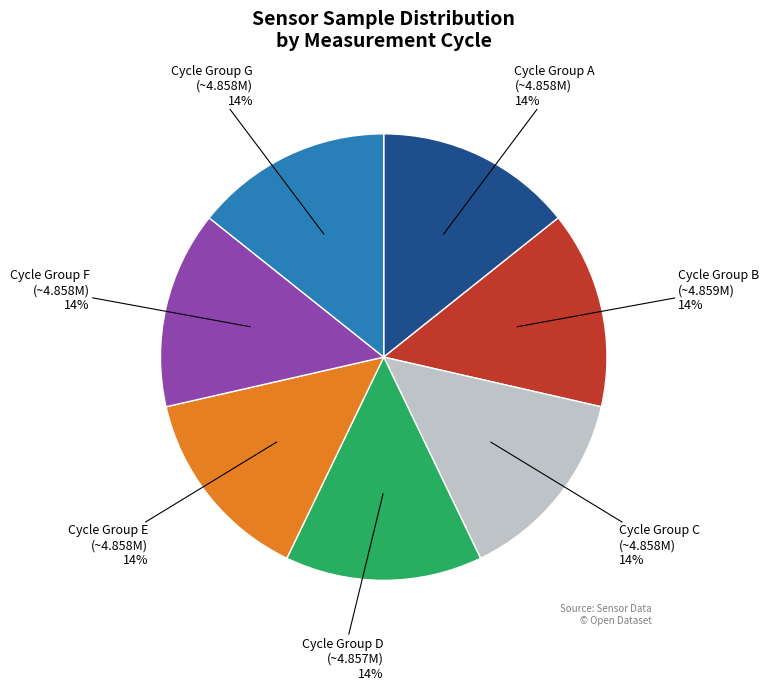

To the nearest percent, what is the average slice percentage?

14%